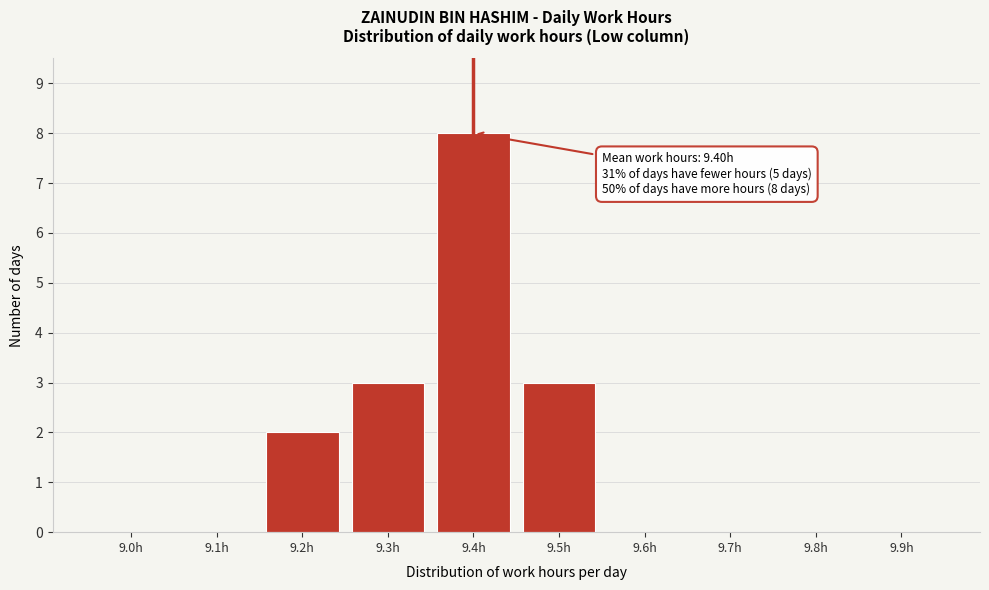

Which has a higher value, 9.6h or 9.3h?

9.3h